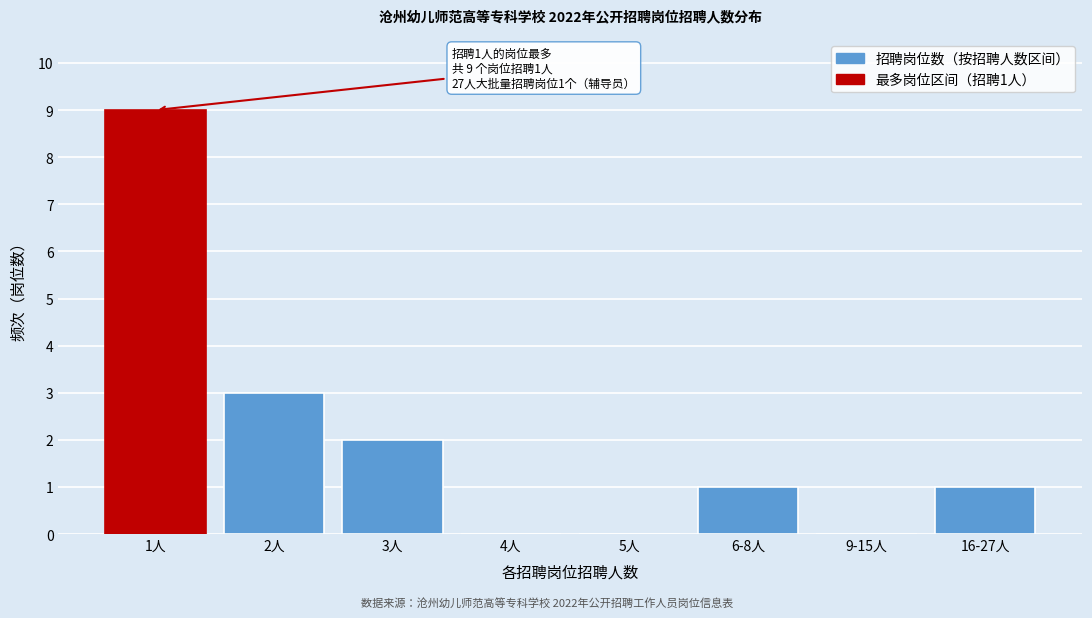

Reading left to right, extract all data points from this chart.

1人=9	2人=3	3人=2	4人=0	5人=0	6-8人=1	9-15人=0	16-27人=1